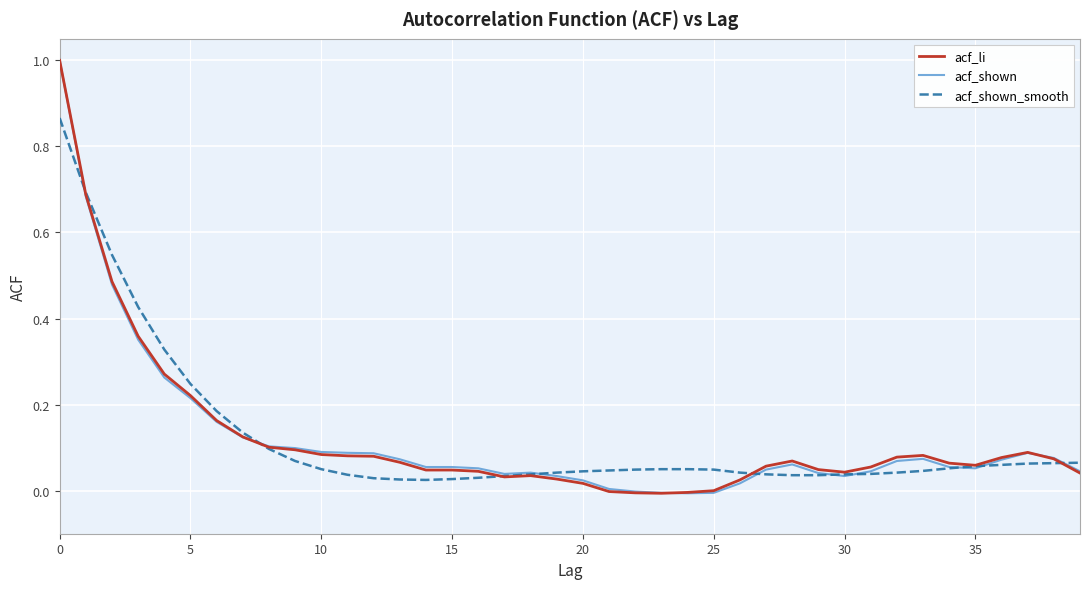

What are all the series names shown in the legend?

acf_li, acf_shown, acf_shown_smooth